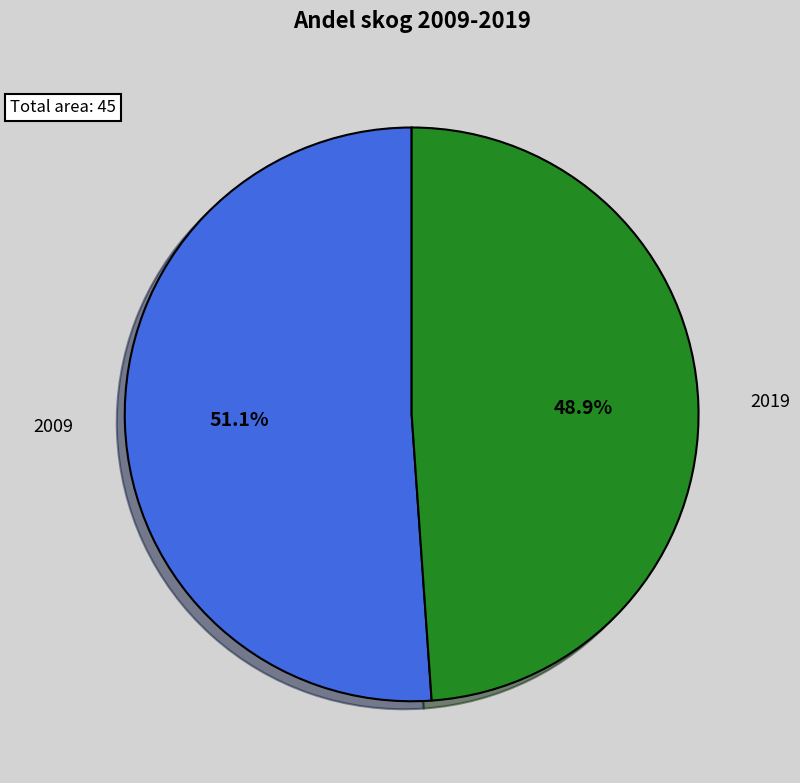

Is there a majority slice in this chart?

Yes